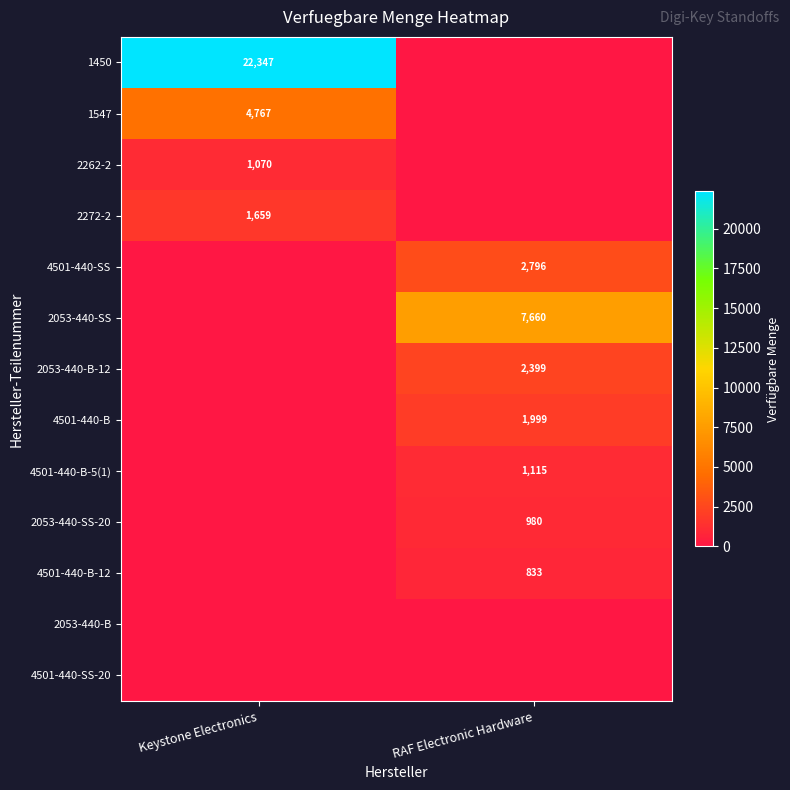

True or false: 2053-440-B-12 has a value of 2399 at RAF Electronic Hardware.

True